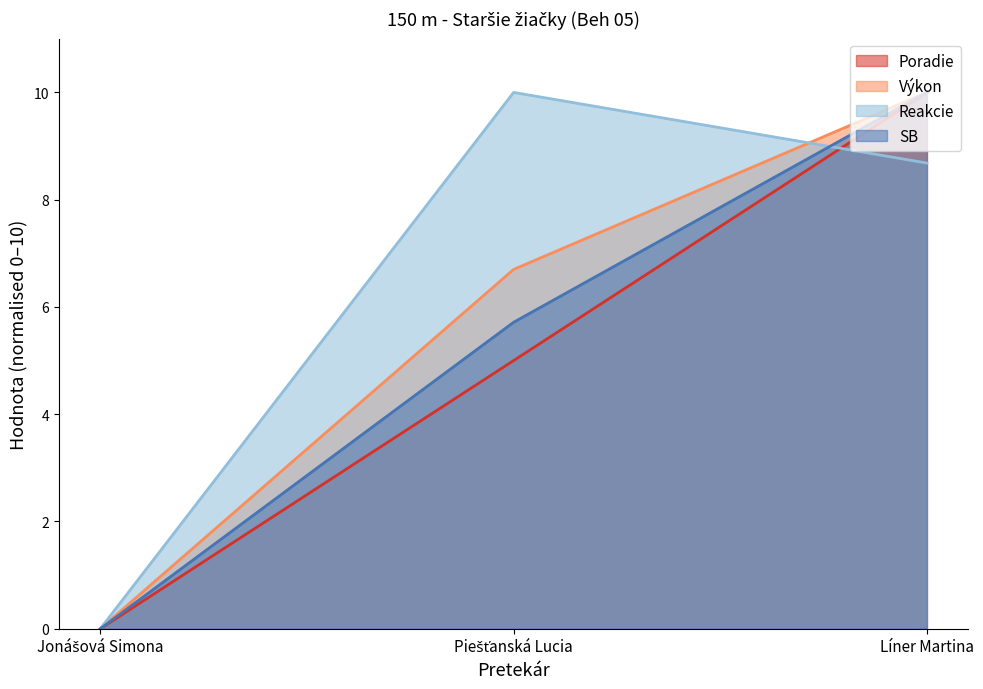

Where does the Poradie series first go above 5?

Líner Martina